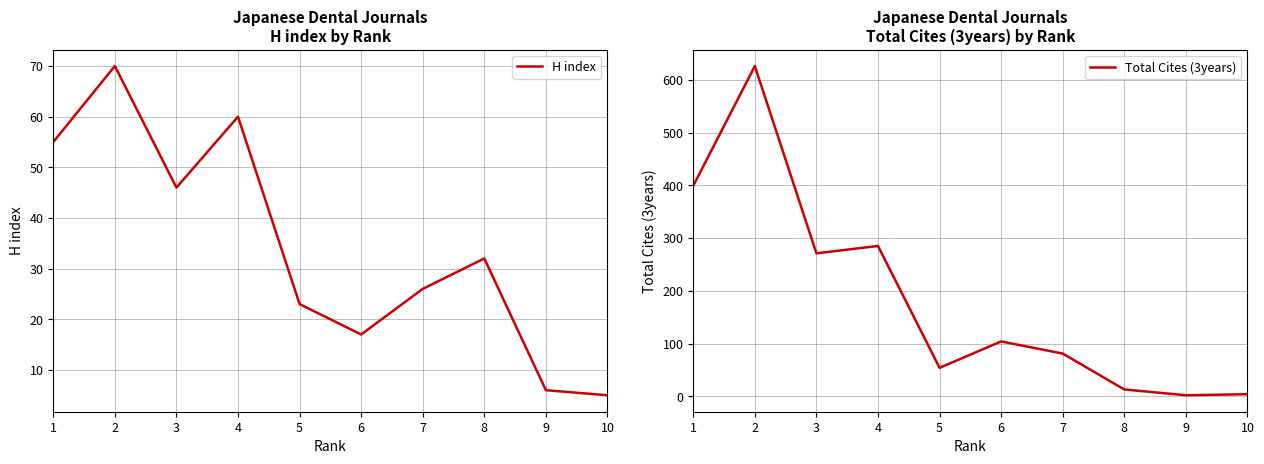

List the labels in order of H index value, smallest first.

10, 9, 6, 5, 7, 8, 3, 1, 4, 2